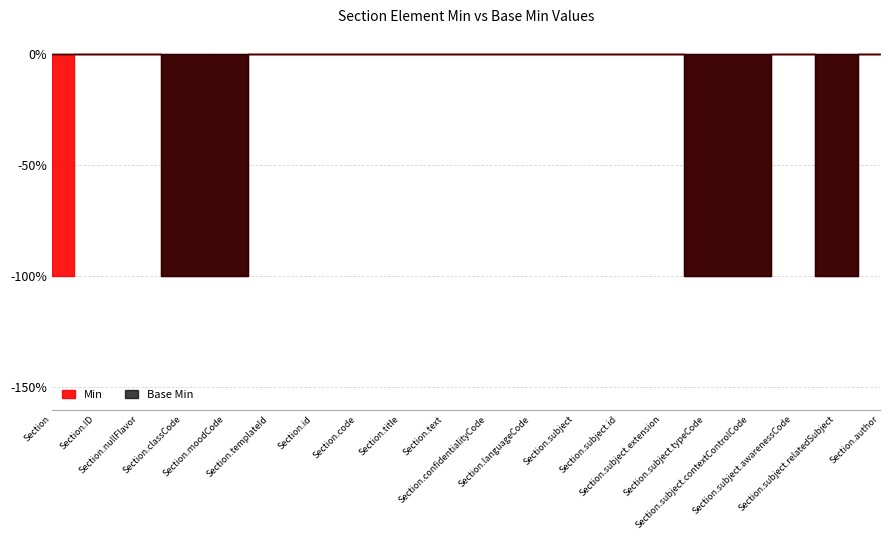

Does the chart display data point markers on the line(s)?

No